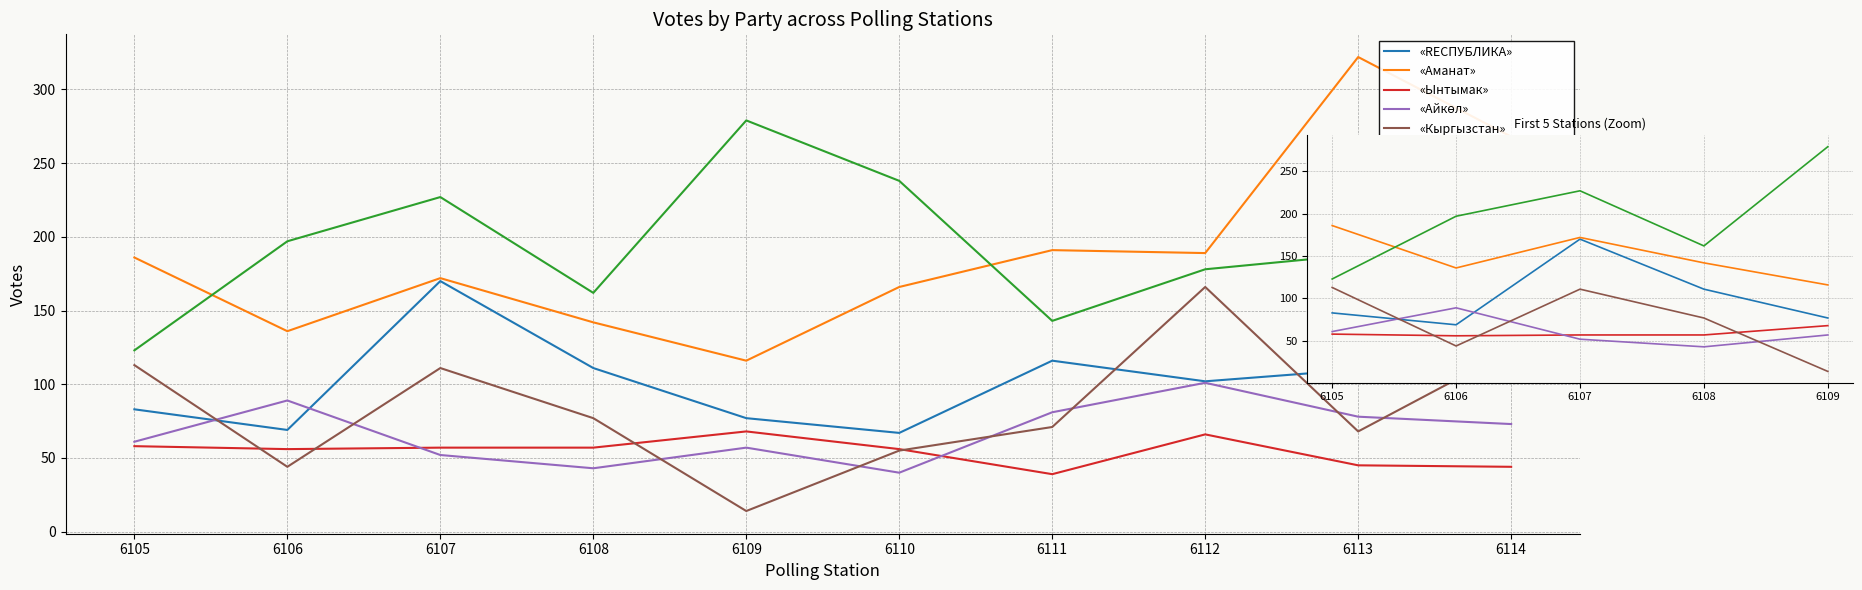

Is it true that «АСЫЛ МУРАС-ЖАШТАР» equals 227 at 6107?

True